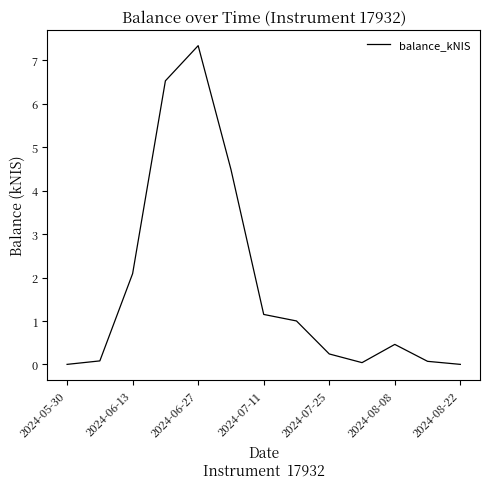

What is the greatest value displayed?

7.3